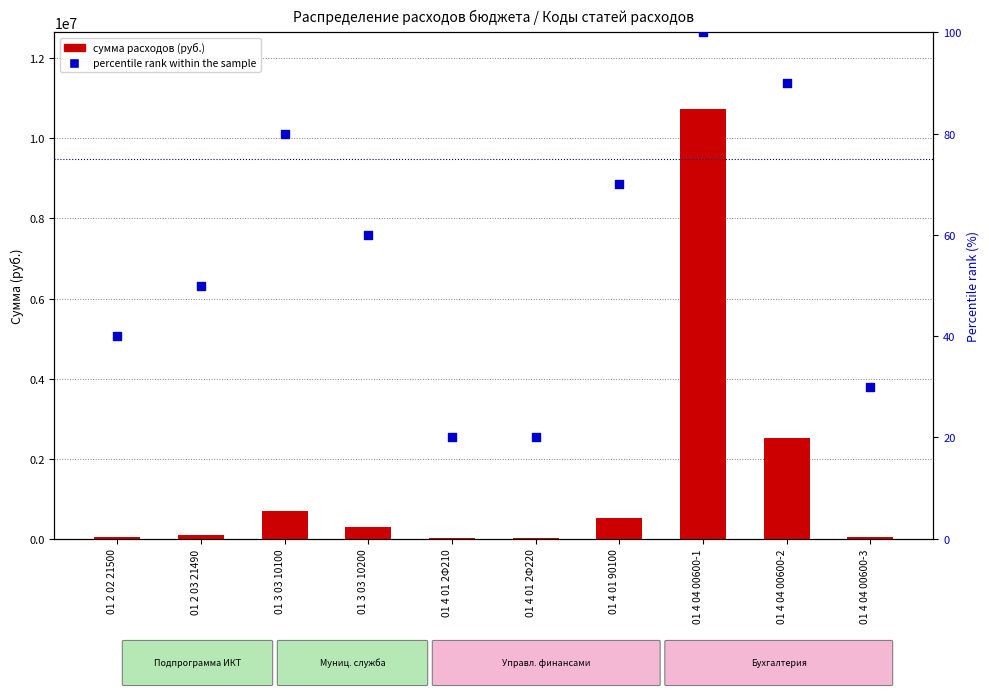

What is the total value across all series at 01 4 04 00600-3?

41363